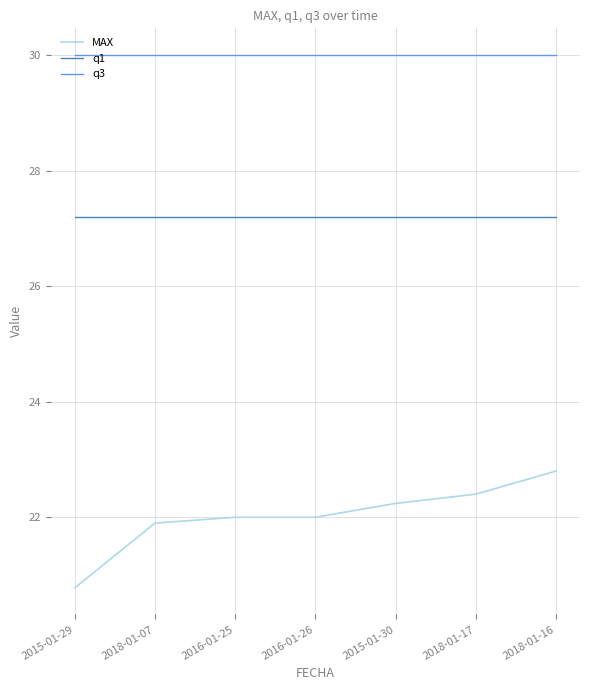

Which label corresponds to the smallest value in the chart?

2015-01-29